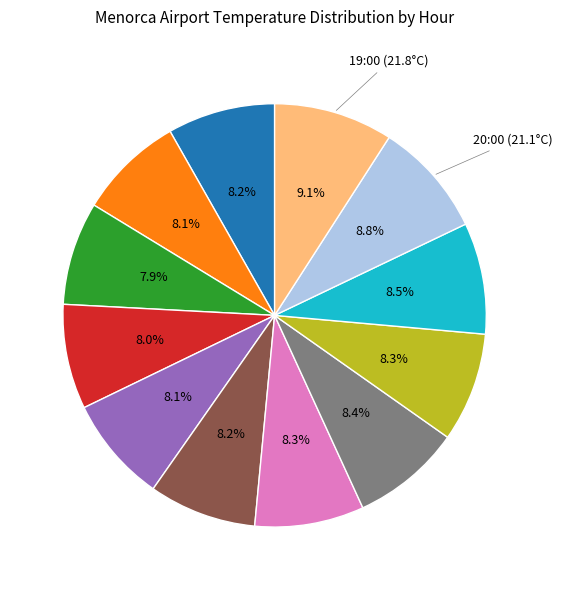

Does any single category account for the majority?

No